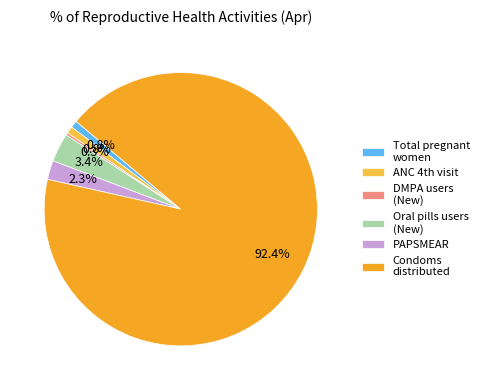

Between Condoms distributed and Total pregnant women, which is larger?

Condoms distributed